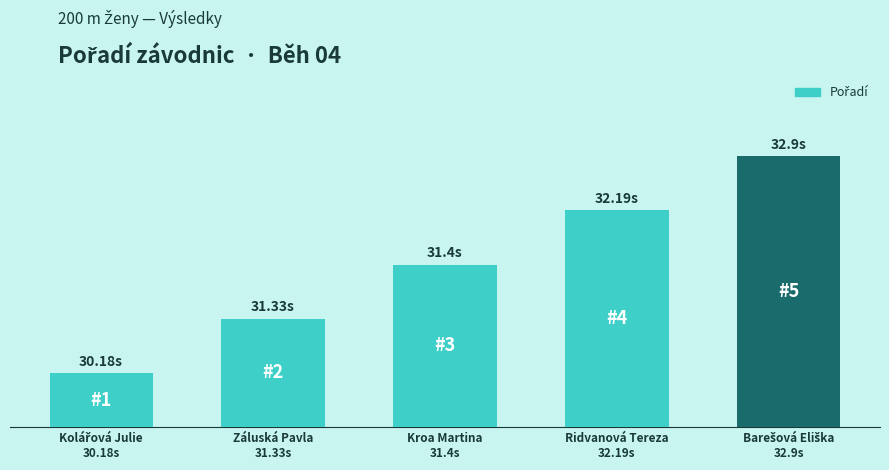

What is the label of the 1st bar from the left?

Kolářová Julie
30.18s